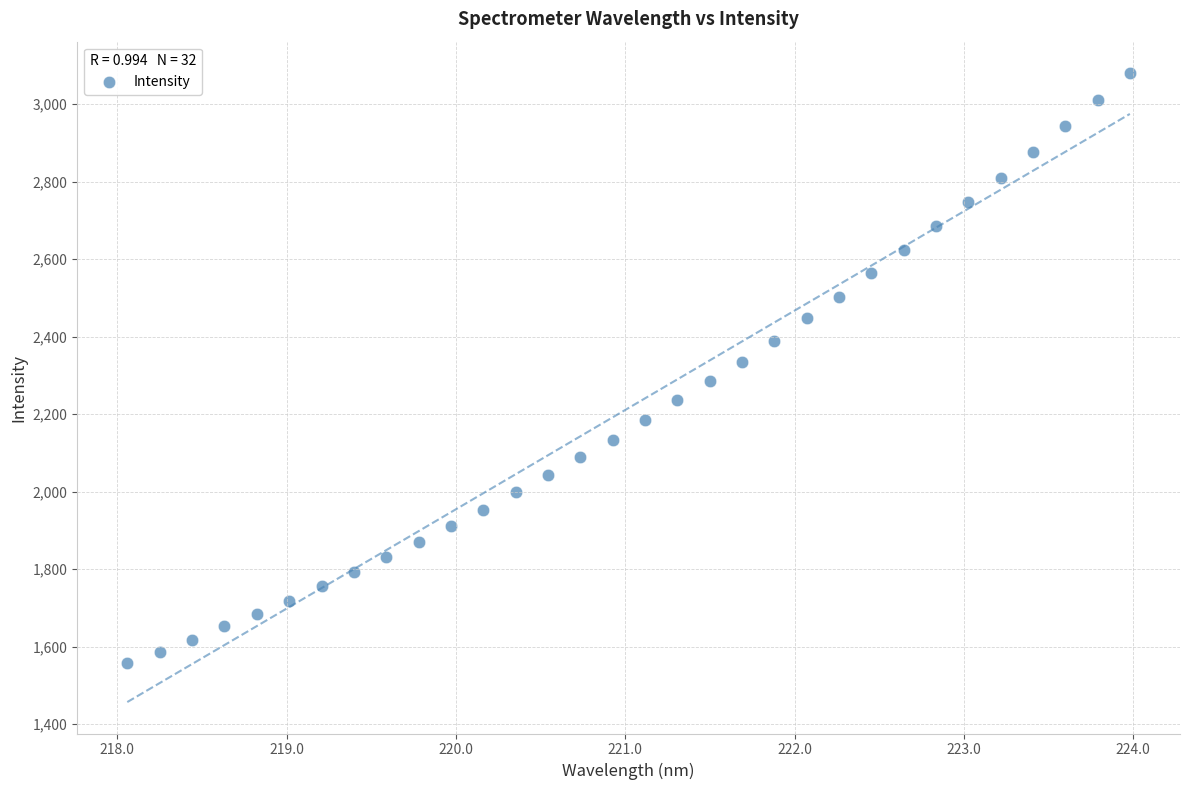

What is the range of Y values (max minus min)?

1523.2